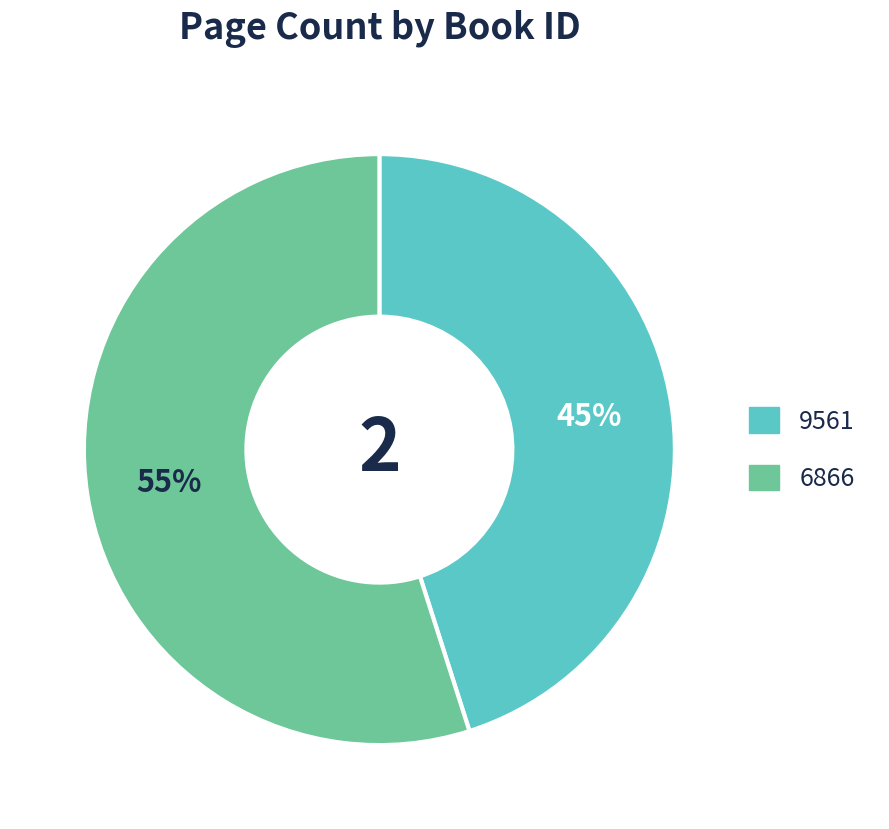

The 9561 slice represents 53% of the pie. True or false?

False